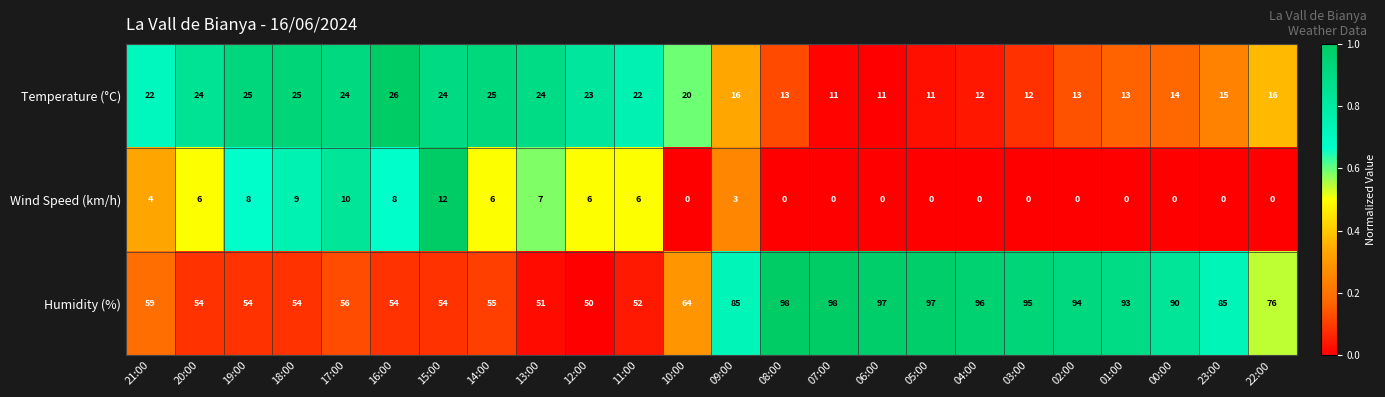

How many series are shown in this chart?

3